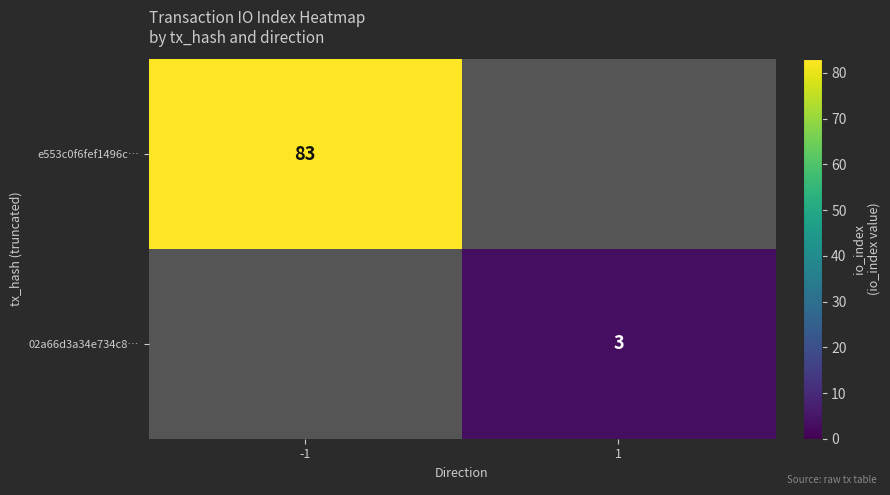

The value of e553c0f6fef1496c… at -1 is 83. True or false?

True